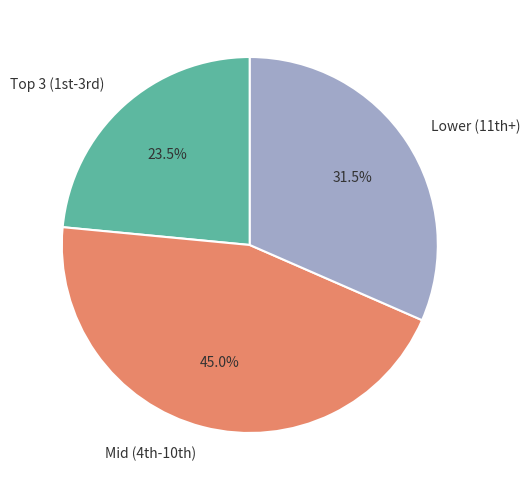

Rank the categories by value from highest to lowest.

Mid (4th-10th), Lower (11th+), Top 3 (1st-3rd)